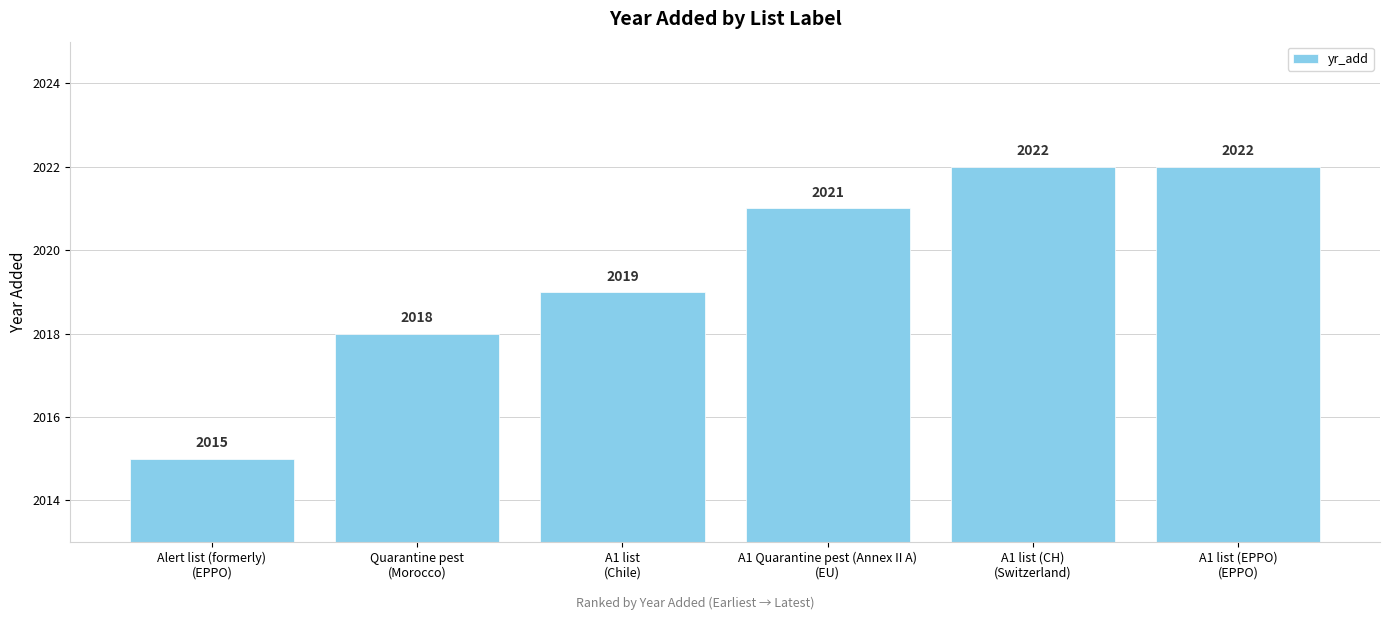

Reading left to right, what are all the values shown in this chart?

Alert list (formerly)
(EPPO)=2015	Quarantine pest
(Morocco)=2018	A1 list
(Chile)=2019	A1 Quarantine pest (Annex II A)
(EU)=2021	A1 list (CH)
(Switzerland)=2022	A1 list (EPPO)
(EPPO)=2022